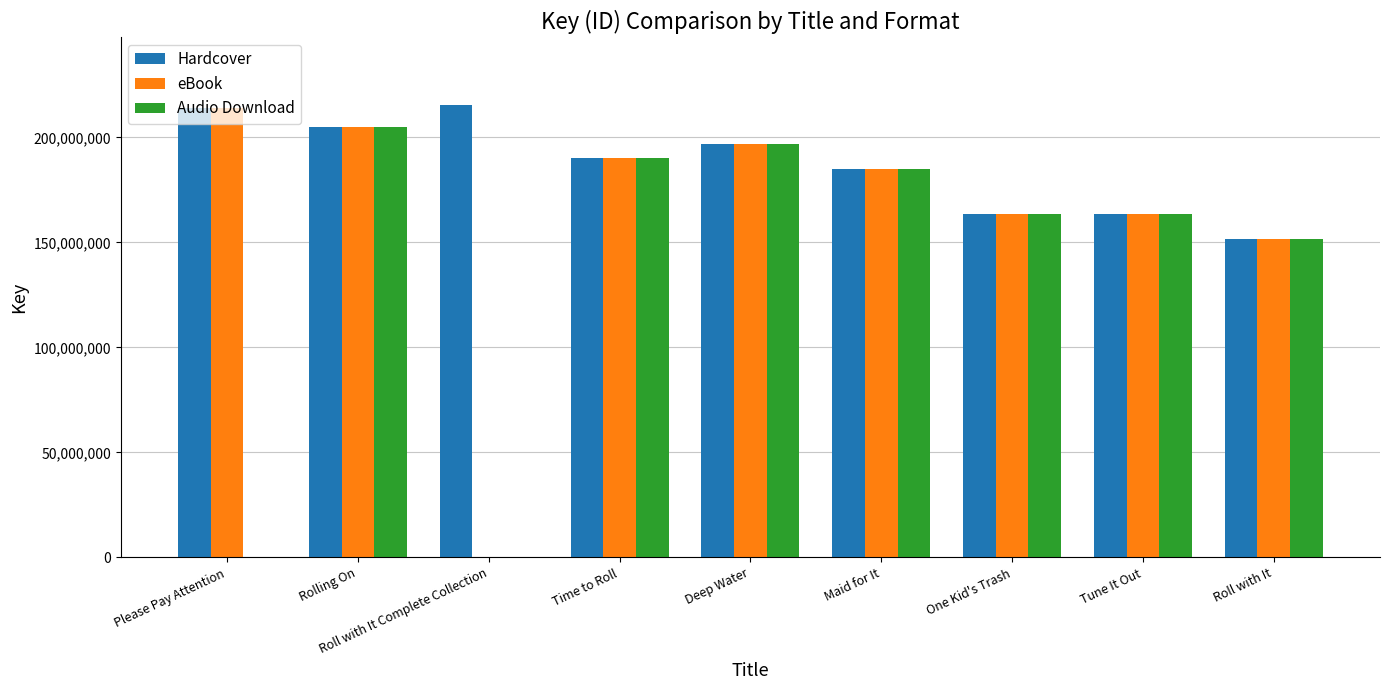

At which category is the sum across all series the highest?

Rolling On